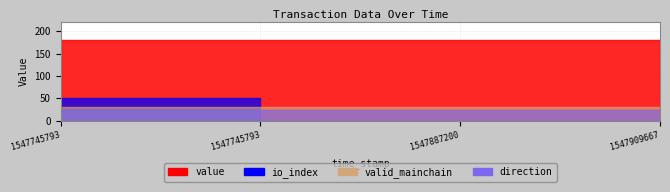

True or false: valid_mainchain and io_index intersect in this chart.

False